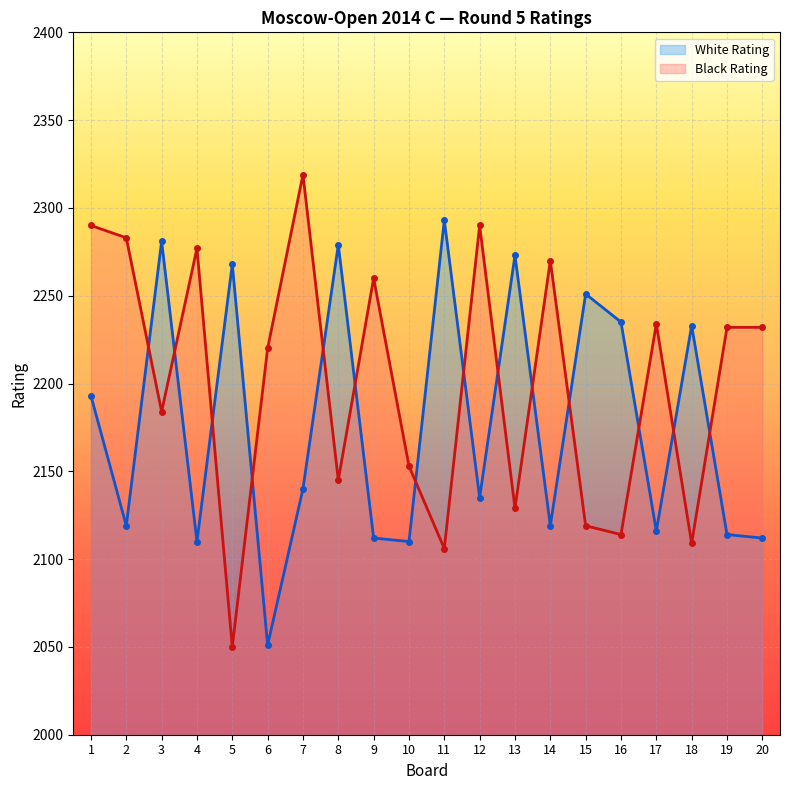

The Black Rating series shows 1362 at 1. True or false?

False